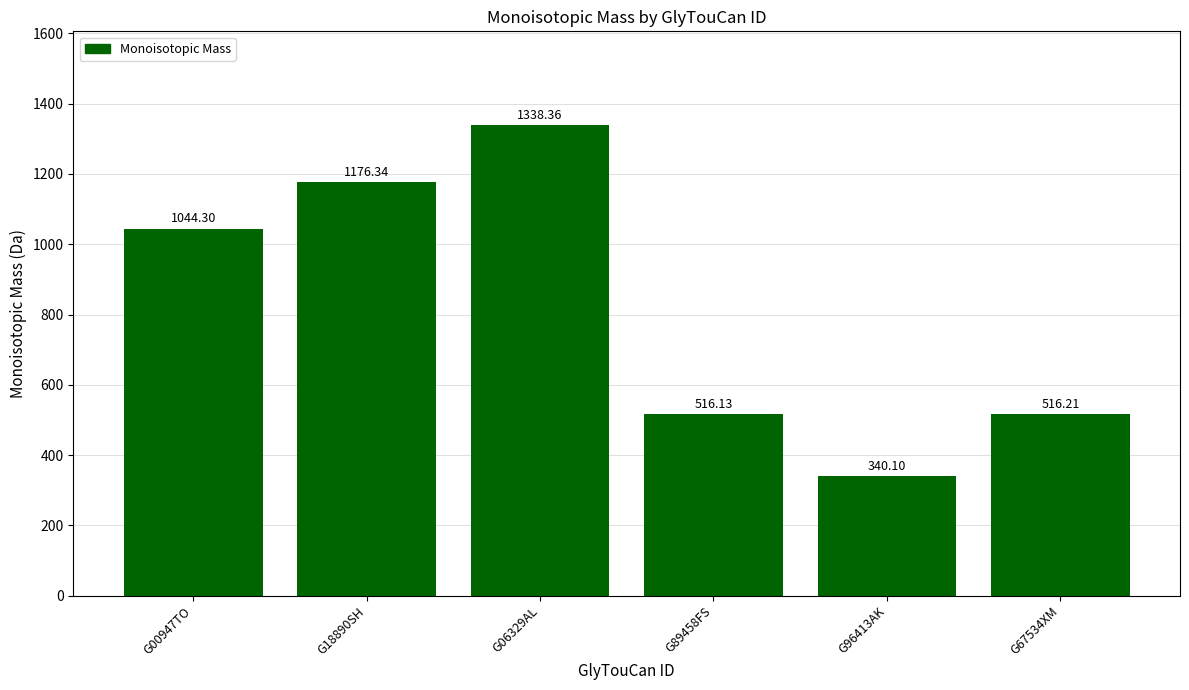

Rank the categories by value from lowest to highest.

G96413AK, G89458FS, G67534XM, G00947TO, G18890SH, G06329AL